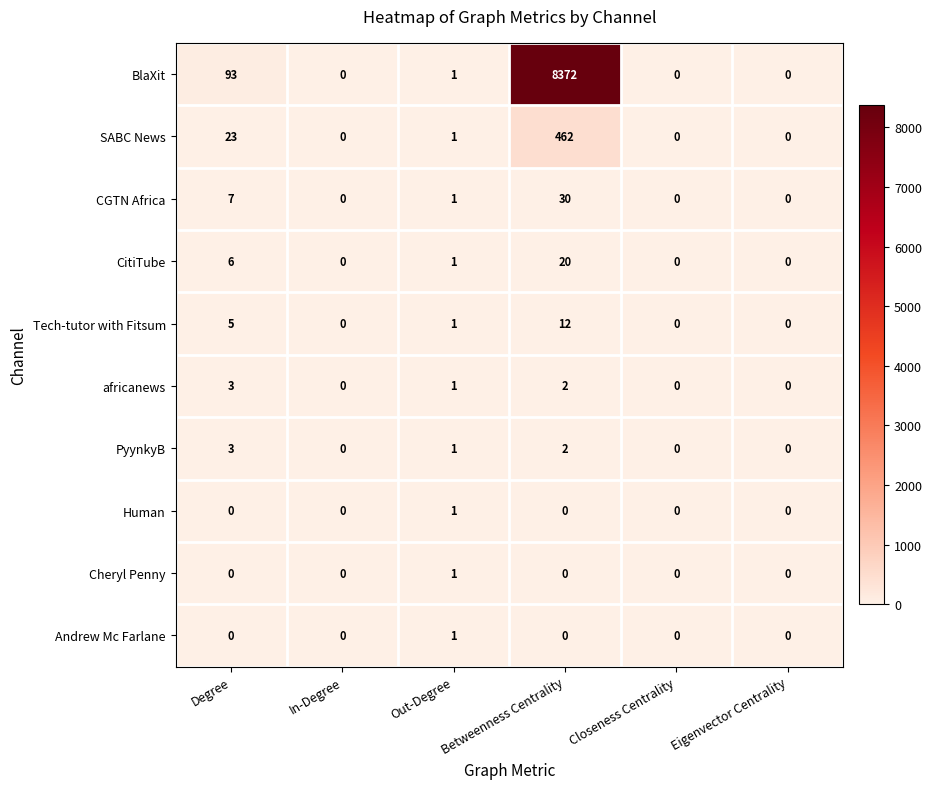

Which series has the largest total across all categories?

BlaXit